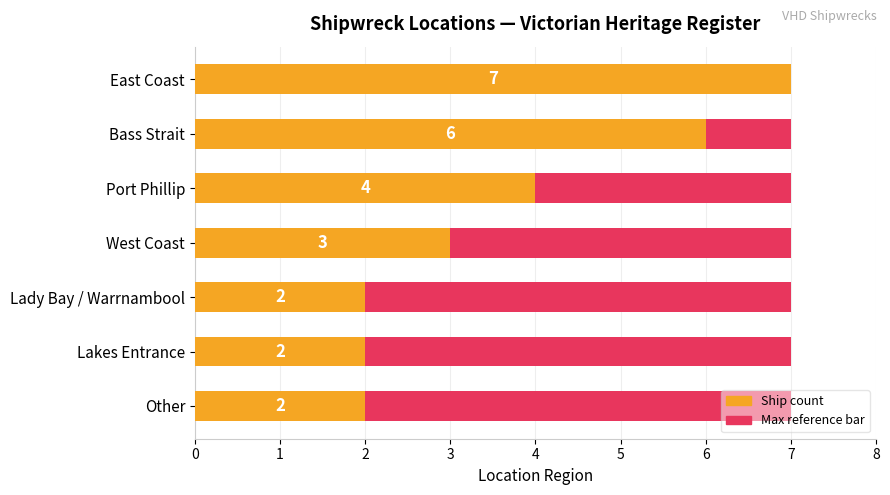

Reading left to right, extract all data points from this chart.

Max count (scaled): 0.6	0.6	0.6	0.6	0.6	0.6	0.6
Ship count: 7.0	6.0	4.0	3.0	2.0	2.0	2.0